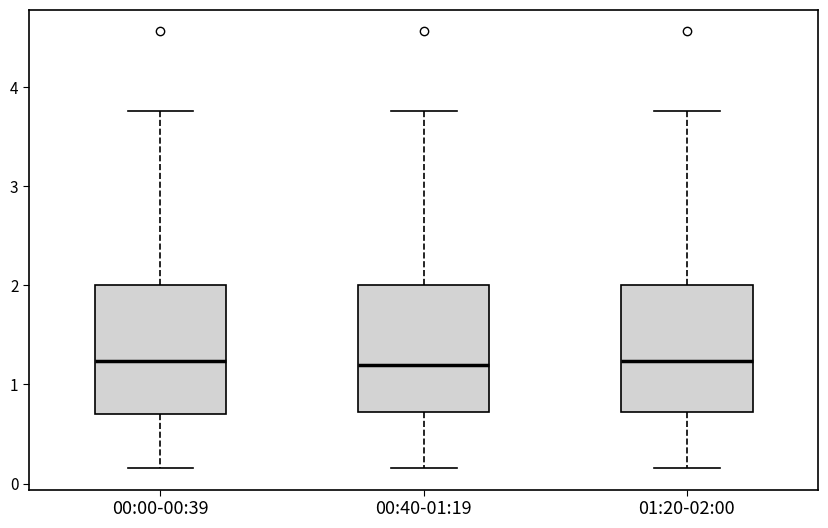

Where does the upper whisker of the box for 01:20-02:00 end on the y-axis? The values are not printed on the chart, so give them approximately, as read against the axis.

3.8